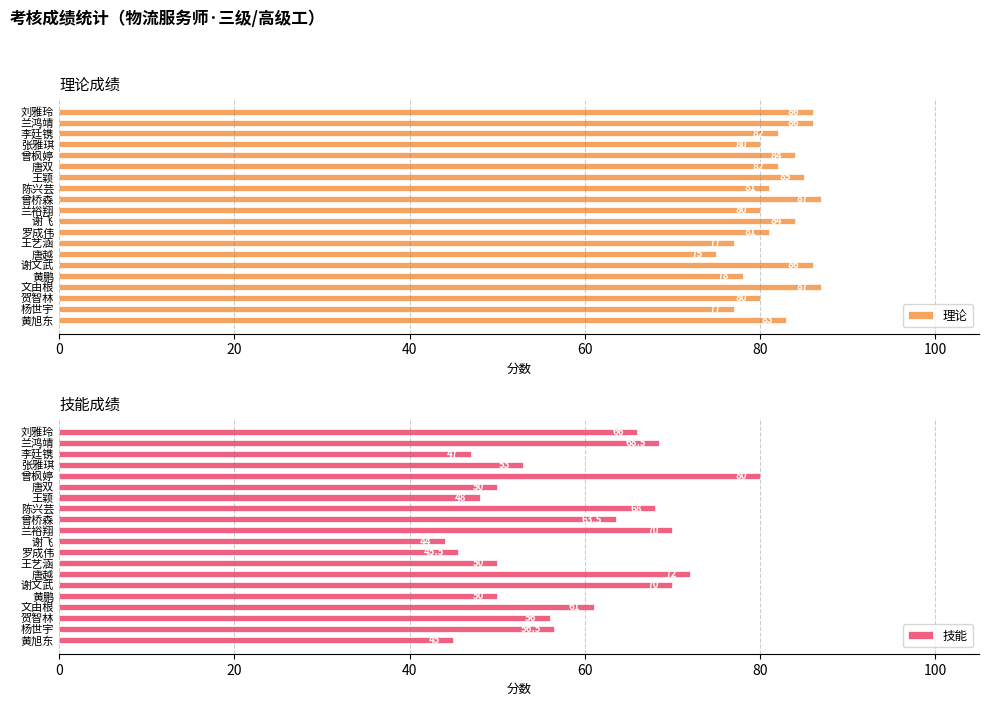

The value of 理论 at 黄鹏 is 78. True or false?

True